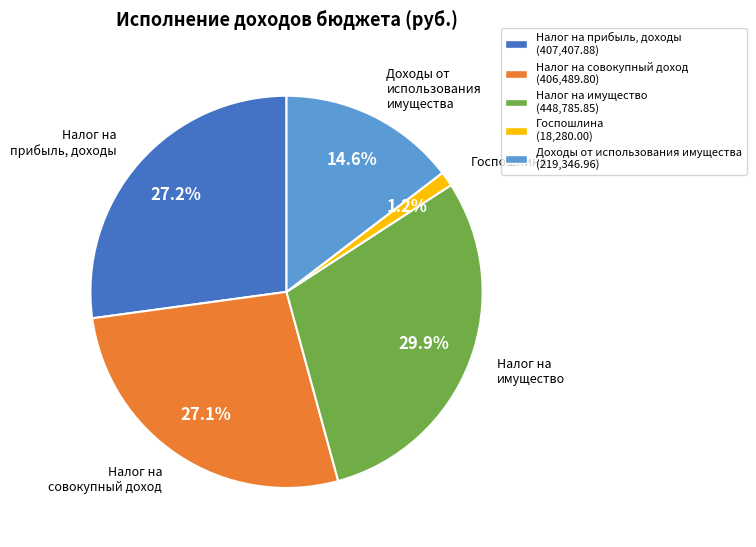

Does any single category account for the majority?

No